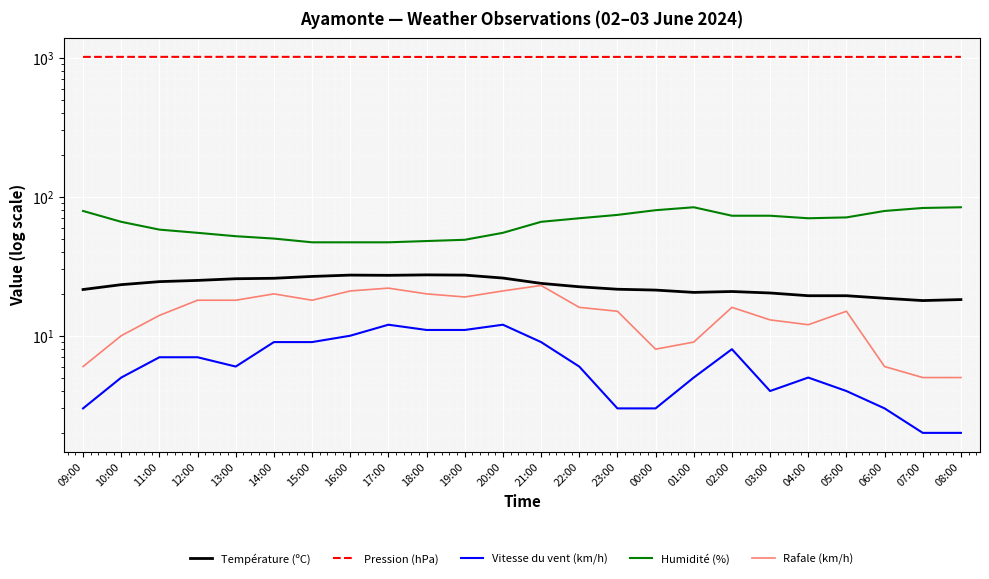

Reading right to left, list all the values displayed in this chart.

Température (ºC): 08:00=18.2	07:00=17.9	06:00=18.6	05:00=19.4	04:00=19.4	03:00=20.3	02:00=20.8	01:00=20.5	00:00=21.3	23:00=21.6	22:00=22.5	21:00=23.8	20:00=26.0	19:00=27.3	18:00=27.4	17:00=27.2	16:00=27.3	15:00=26.7	14:00=25.9	13:00=25.7	12:00=25.0	11:00=24.5	10:00=23.3	09:00=21.5
Pression (hPa): 08:00=1014.2	07:00=1013.7	06:00=1013.6	05:00=1013.8	04:00=1014.1	03:00=1014.2	02:00=1014.7	01:00=1014.4	00:00=1014.3	23:00=1013.9	22:00=1013.3	21:00=1012.9	20:00=1012.2	19:00=1012.8	18:00=1013.1	17:00=1013.4	16:00=1013.8	15:00=1014.5	14:00=1014.8	13:00=1015.0	12:00=1014.8	11:00=1014.6	10:00=1014.6	09:00=1014.0
Vitesse du vent (km/h): 08:00=2.0	07:00=2.0	06:00=3.0	05:00=4.0	04:00=5.0	03:00=4.0	02:00=8.0	01:00=5.0	00:00=3.0	23:00=3.0	22:00=6.0	21:00=9.0	20:00=12.0	19:00=11.0	18:00=11.0	17:00=12.0	16:00=10.0	15:00=9.0	14:00=9.0	13:00=6.0	12:00=7.0	11:00=7.0	10:00=5.0	09:00=3.0
Humidité (%): 08:00=84.0	07:00=83.0	06:00=79.0	05:00=71.0	04:00=70.0	03:00=73.0	02:00=73.0	01:00=84.0	00:00=80.0	23:00=74.0	22:00=70.0	21:00=66.0	20:00=55.0	19:00=49.0	18:00=48.0	17:00=47.0	16:00=47.0	15:00=47.0	14:00=50.0	13:00=52.0	12:00=55.0	11:00=58.0	10:00=66.0	09:00=79.0
Rafale (km/h): 08:00=5.0	07:00=5.0	06:00=6.0	05:00=15.0	04:00=12.0	03:00=13.0	02:00=16.0	01:00=9.0	00:00=8.0	23:00=15.0	22:00=16.0	21:00=23.0	20:00=21.0	19:00=19.0	18:00=20.0	17:00=22.0	16:00=21.0	15:00=18.0	14:00=20.0	13:00=18.0	12:00=18.0	11:00=14.0	10:00=10.0	09:00=6.0